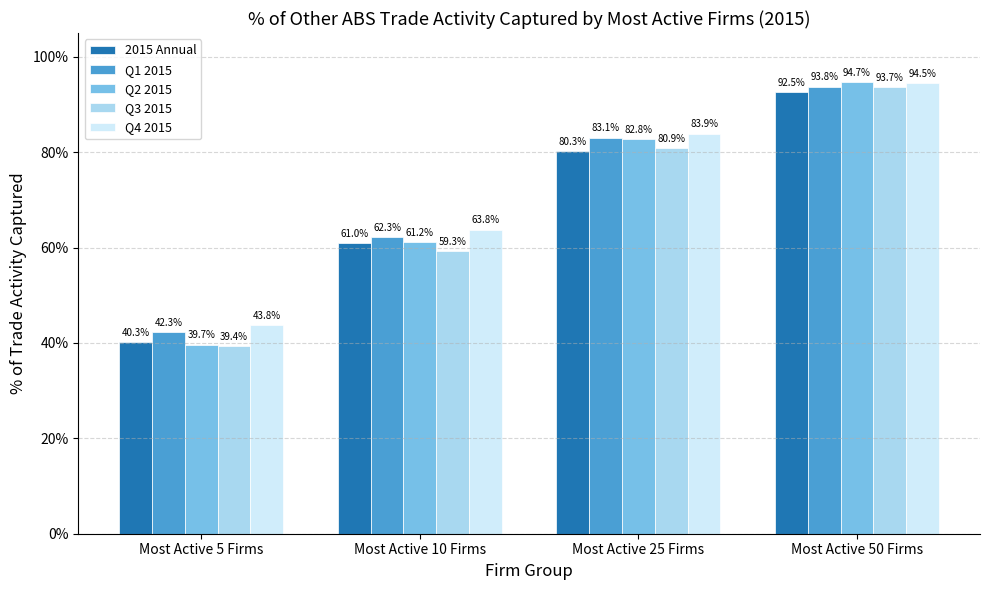

Between Most Active 10 Firms and Most Active 25 Firms, which is larger?

Most Active 25 Firms